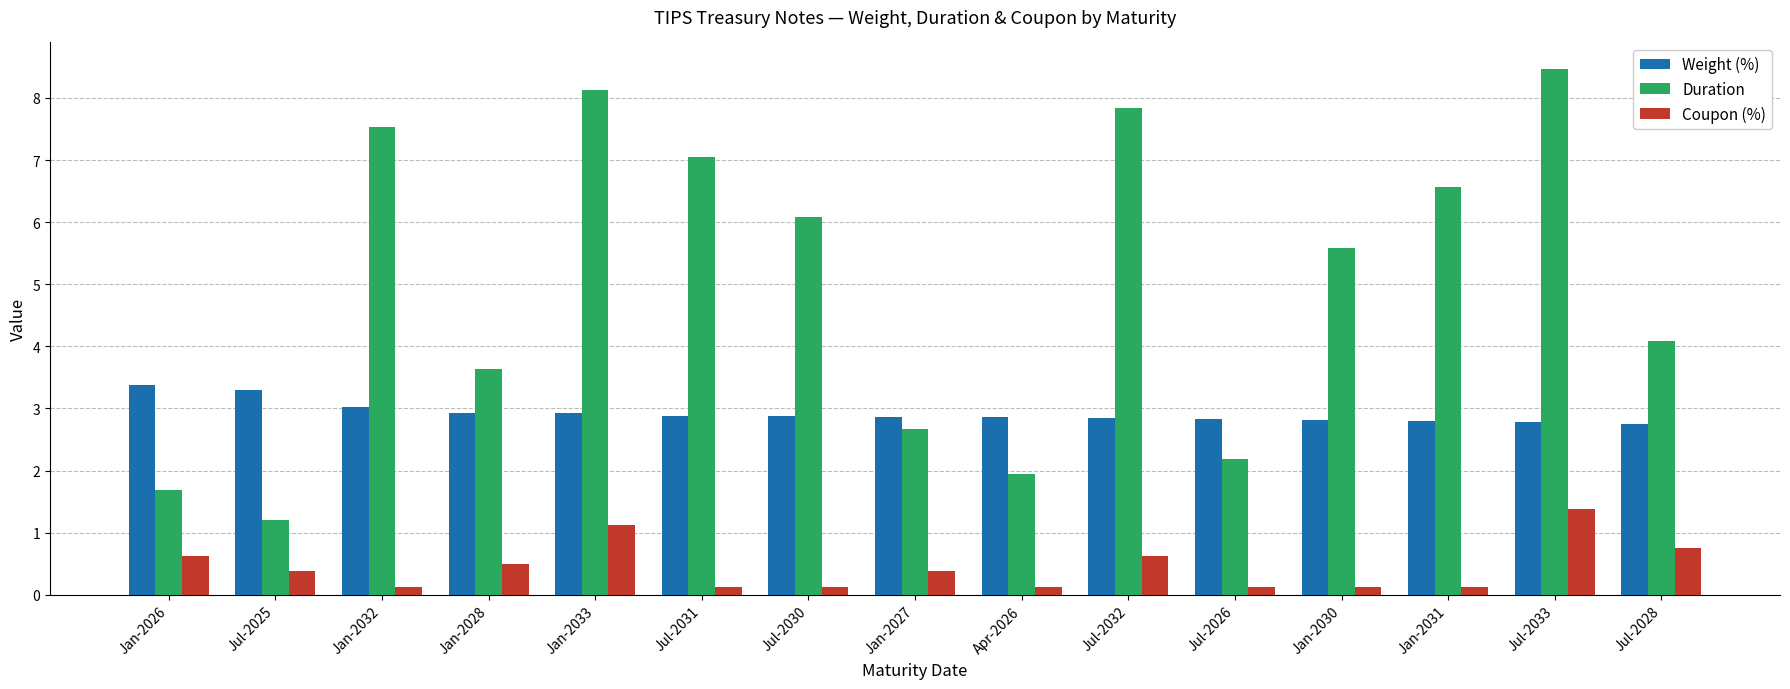

Is the value of Weight (%) at Jul-2033 greater than the value of Duration at Jan-2028?

No